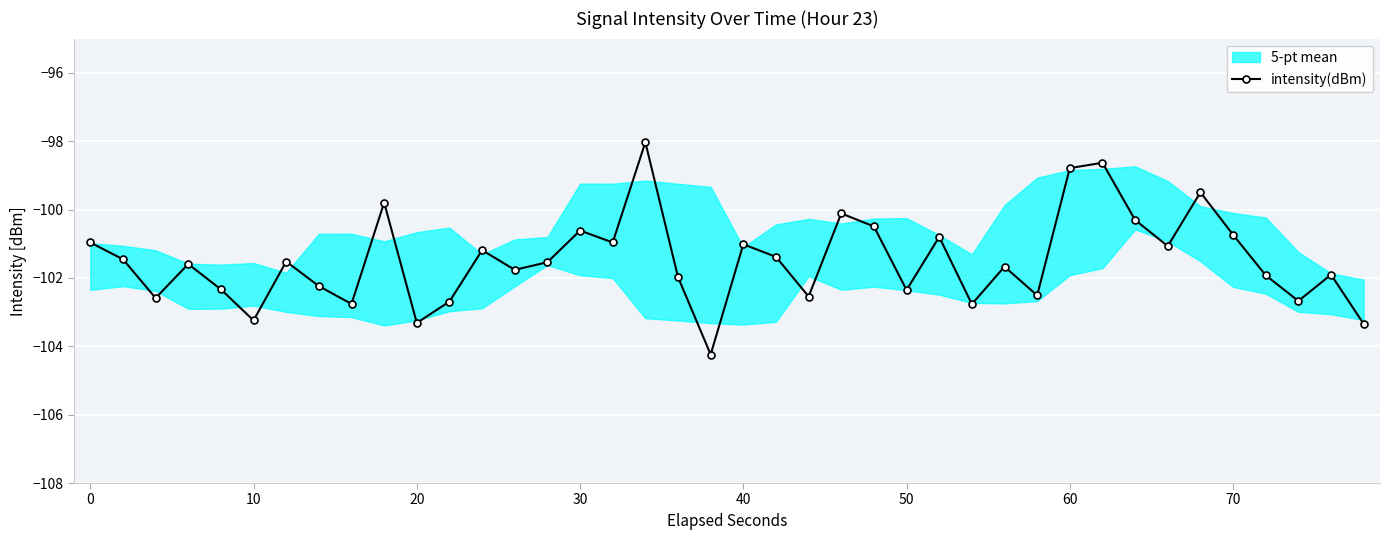

In intensity(dBm), how many points are higher than both neighbors (excluding endpoints)?

13